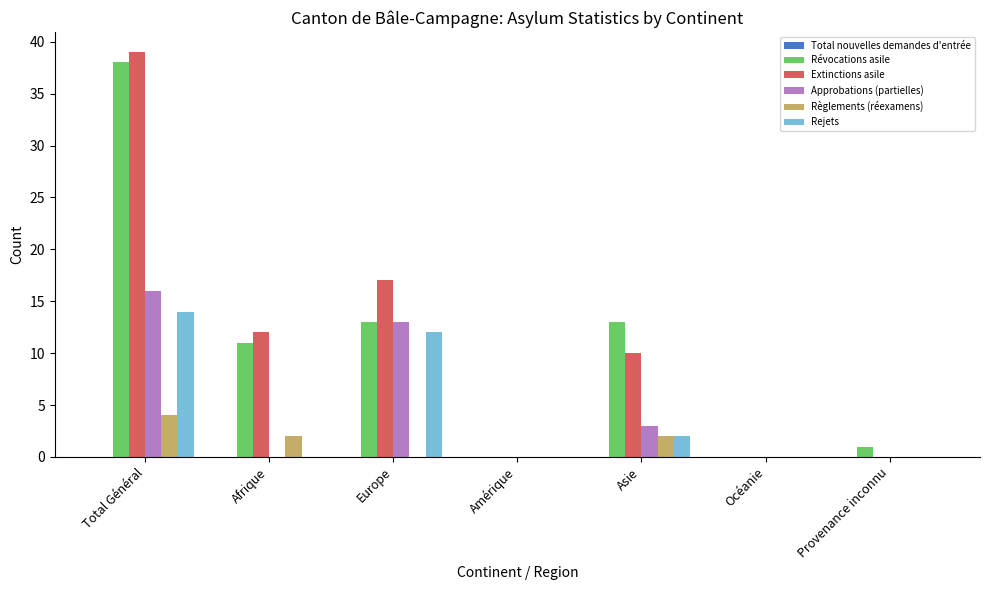

What is the sum of the Révocations asile values at Europe and Total Général?

51